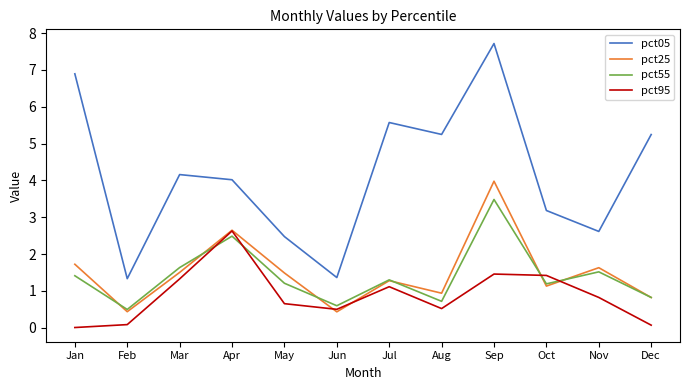

True or false: pct25 and pct05 cross at least once.

False